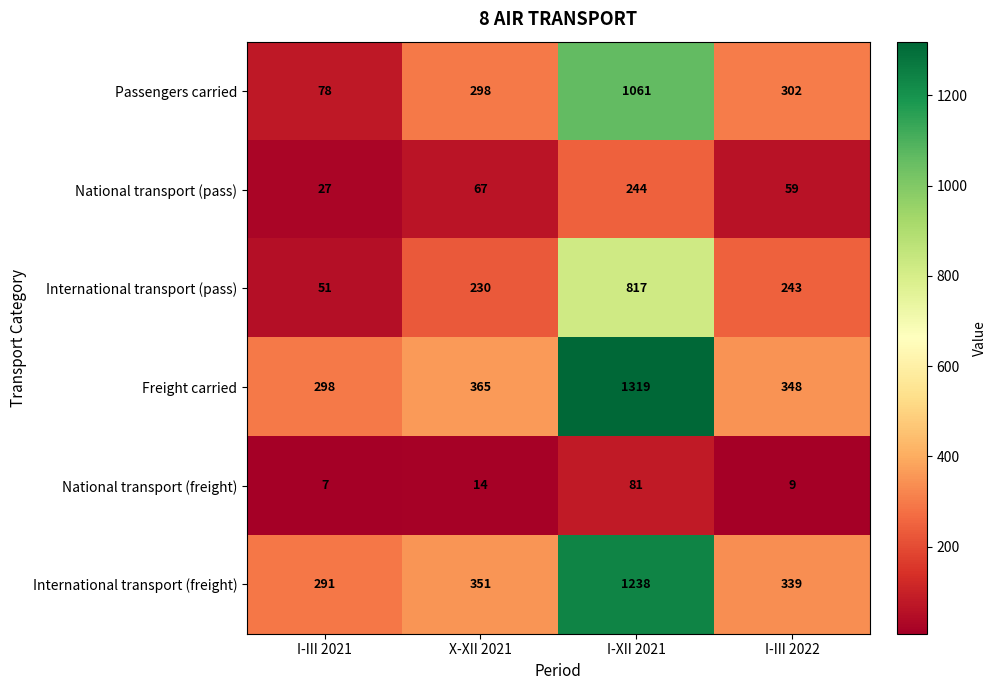

Between I-XII 2021 and I-III 2022, which series saw the biggest shift?

Freight carried